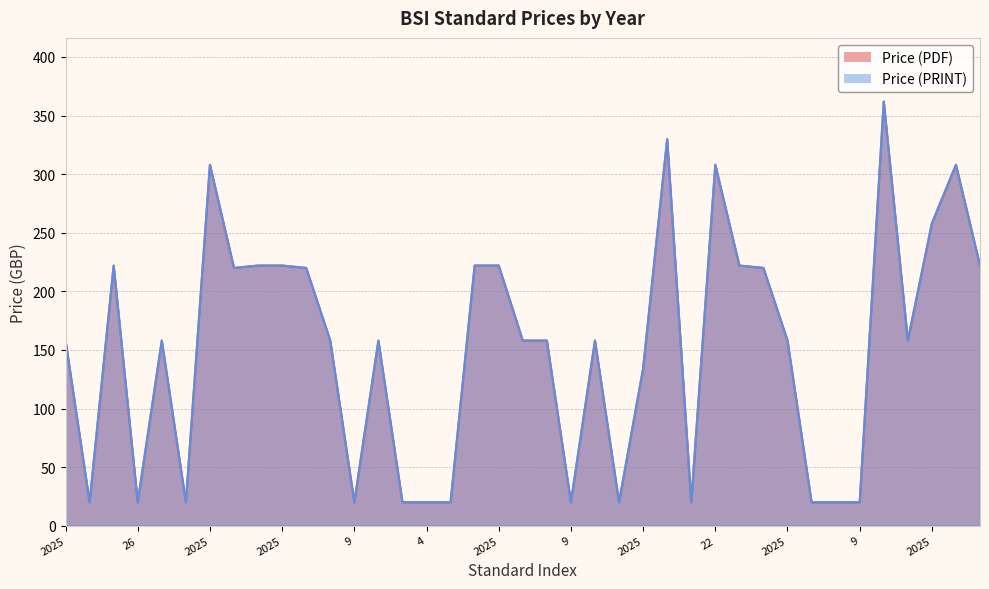

Where does the Price (PDF) series first go above 158?

2025